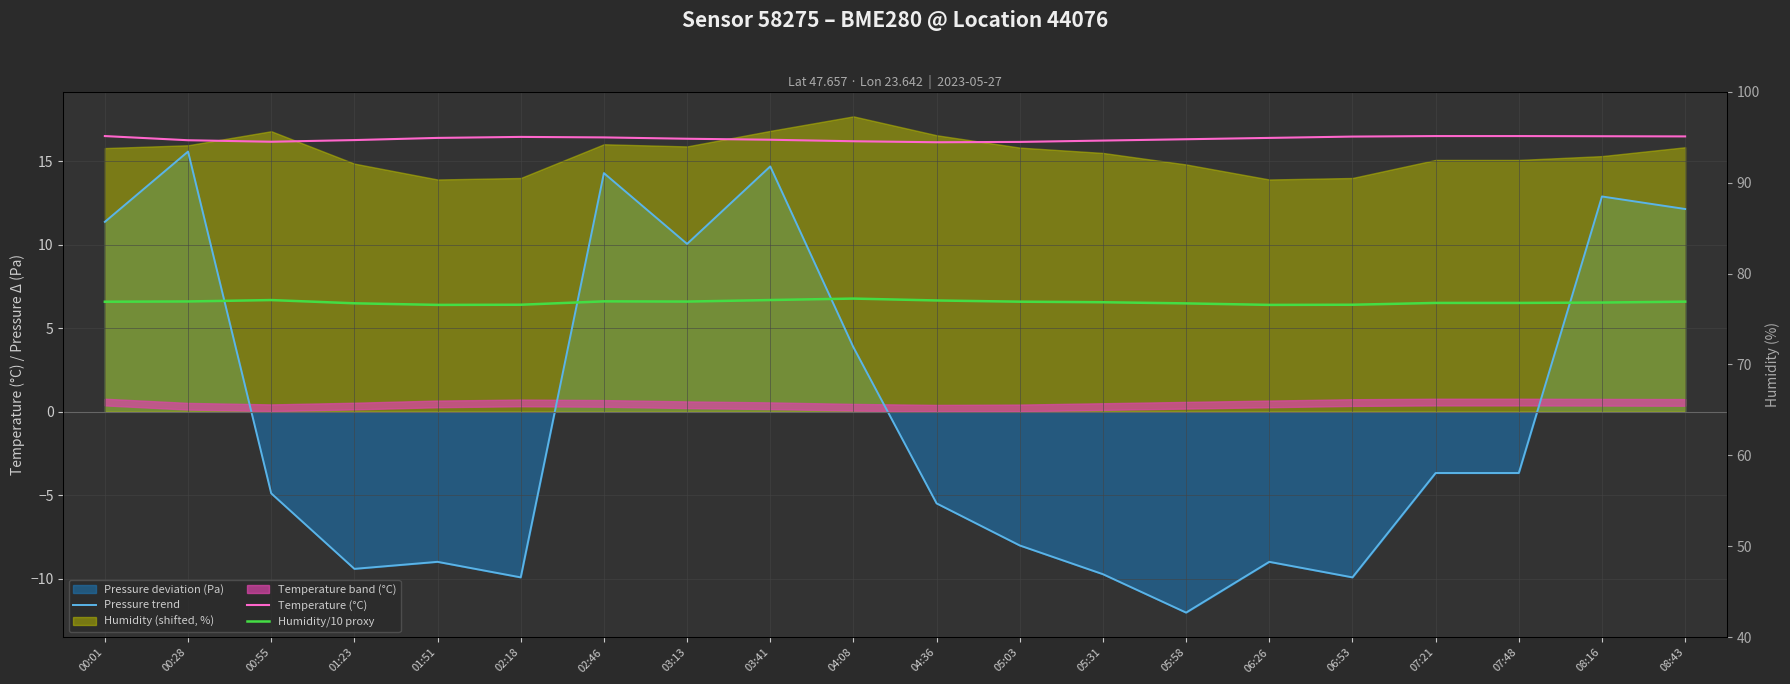

At 02:18, list the series in order from smallest to largest.

Pressure trend, Humidity/10 proxy, Temperature (°C)